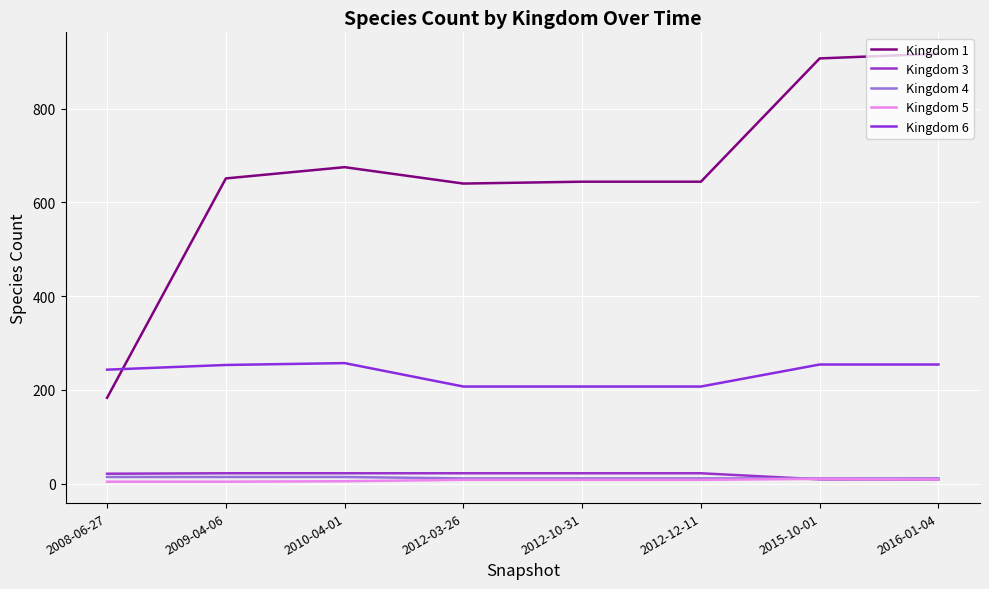

How many lines are shown in the chart?

5